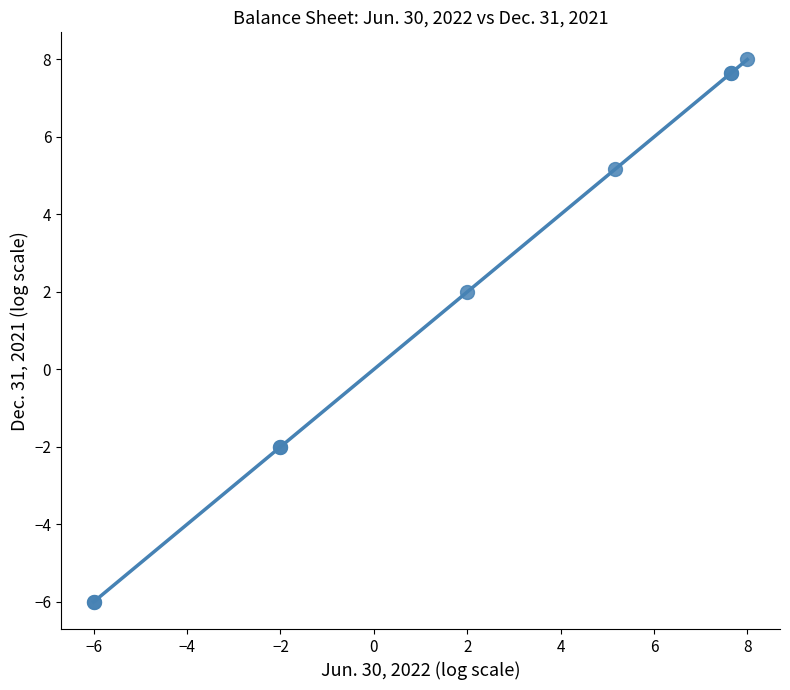

What Y value in the scatter plot is closest to 1?

2.0